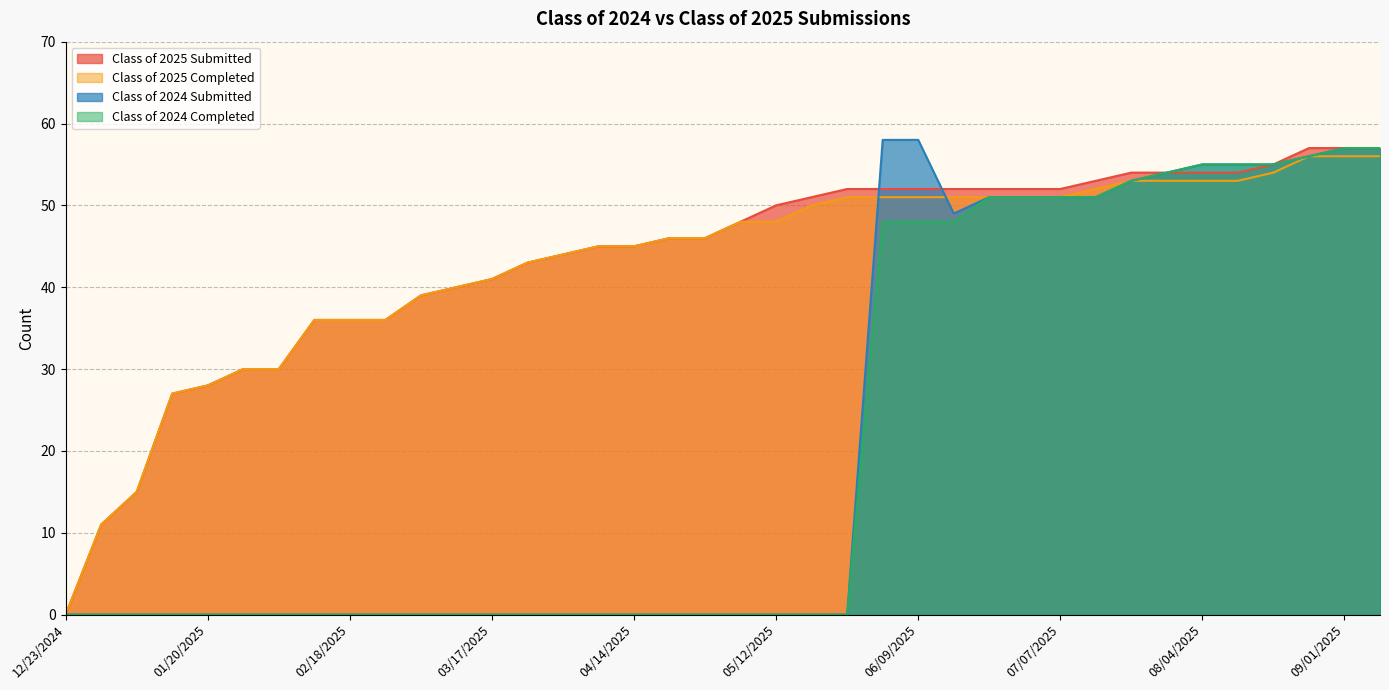

Which category has the lowest value in the Class of 2025 Submitted series?

12/23/2024